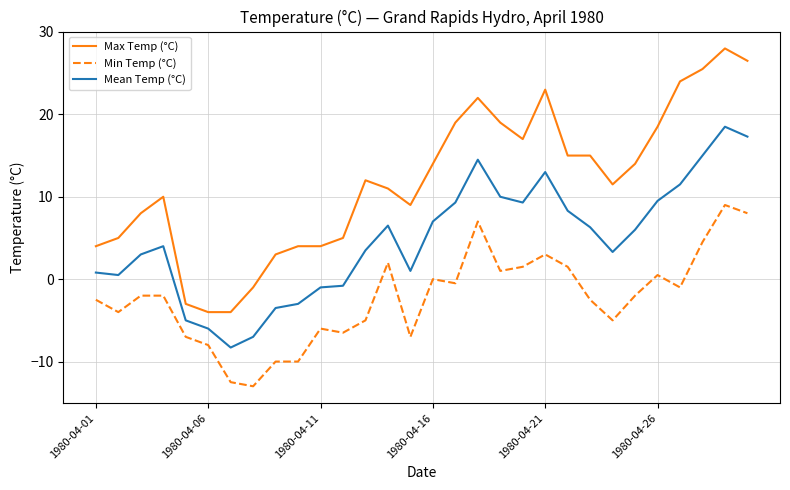

True or false: Mean Temp (°C) and Min Temp (°C) cross at least once.

False